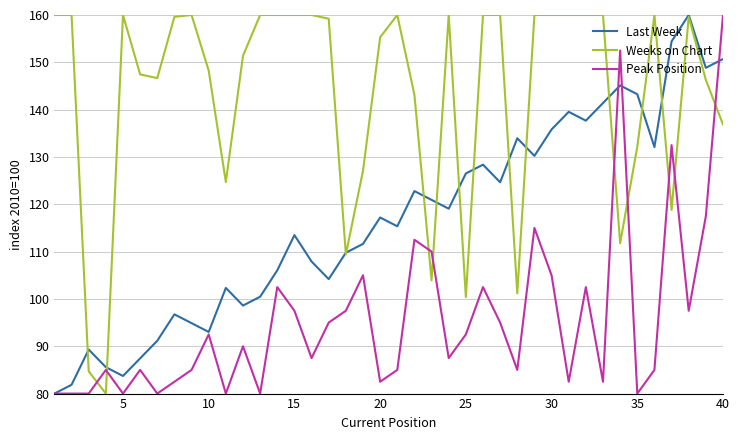

Which series has the largest total across all categories?

Weeks on Chart